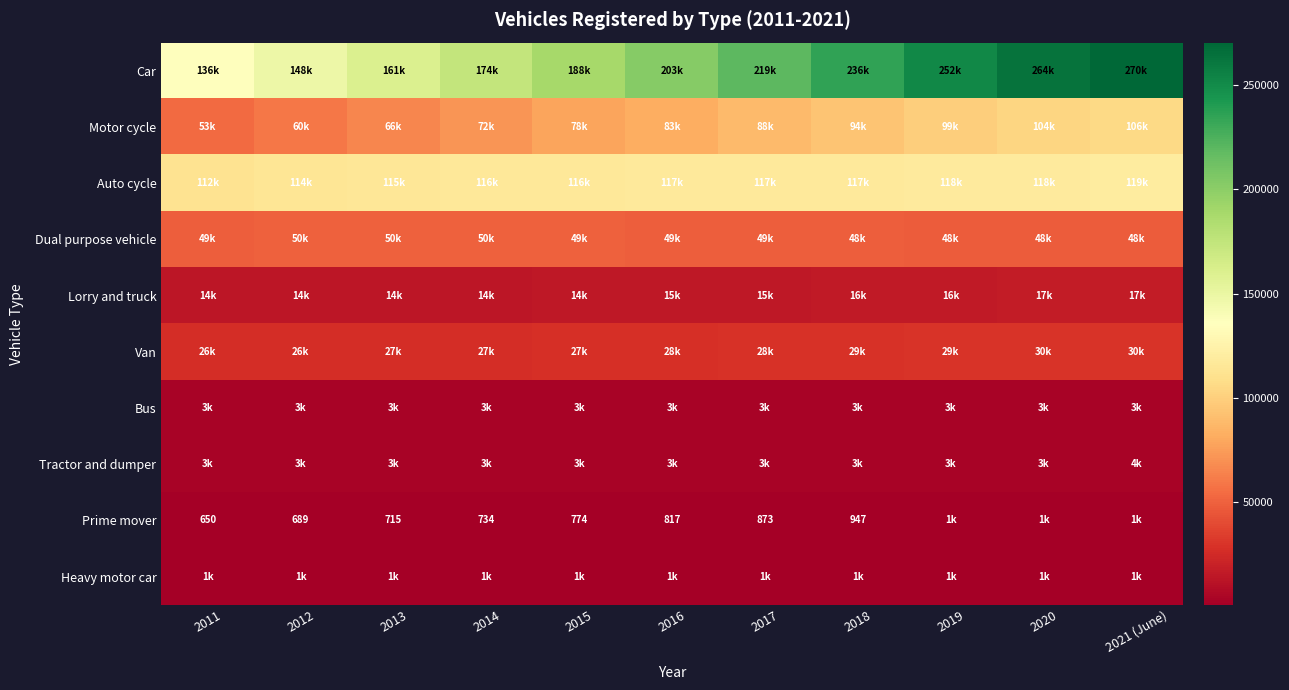

What is the total value across all series at 2012?

419644